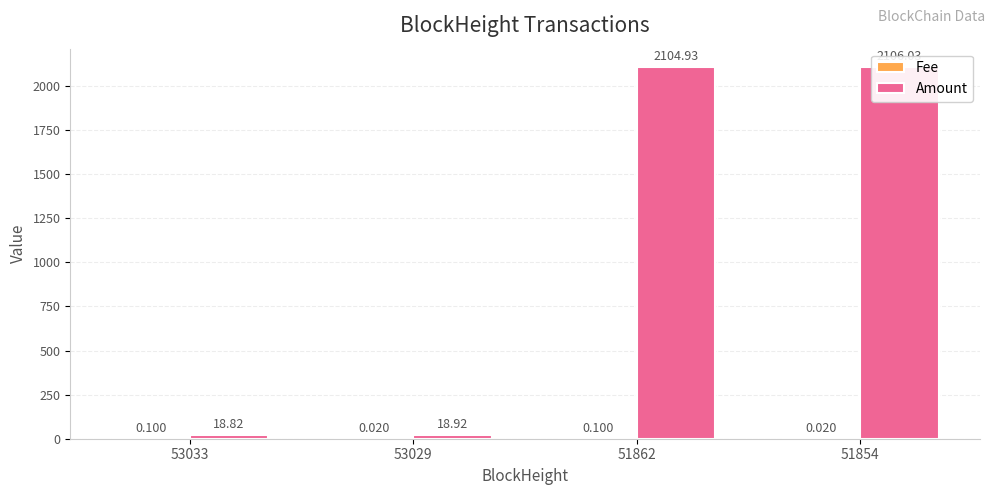

Which series has the widest spread of values?

Amount